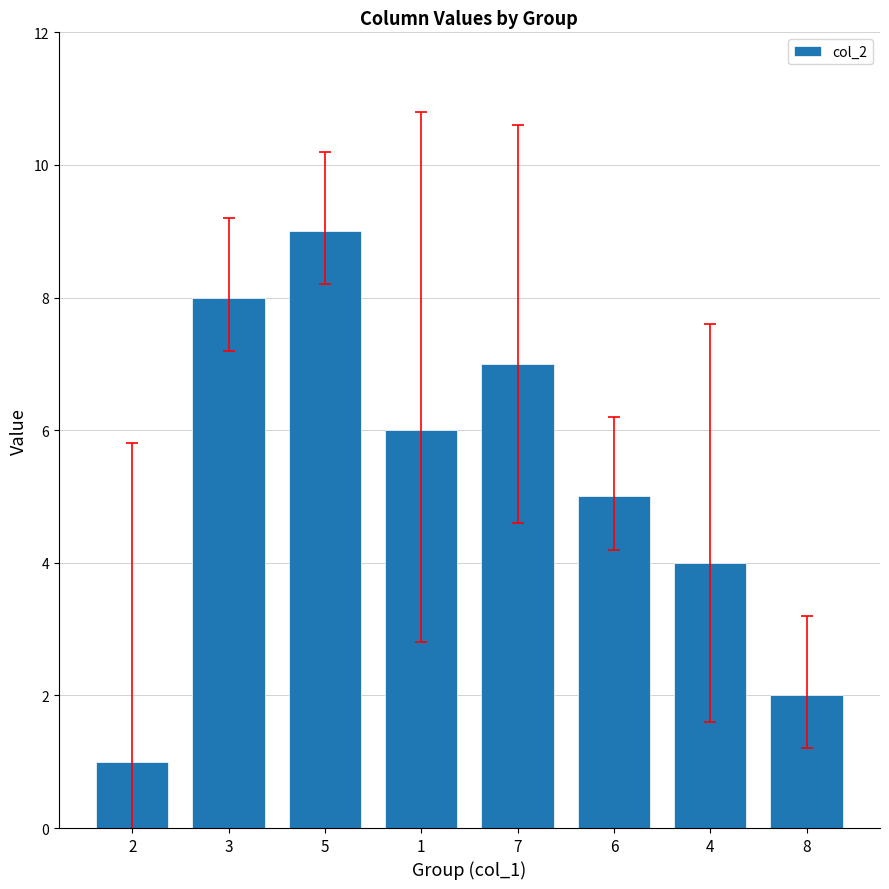

What is the change in value from 1 to 4?

-2